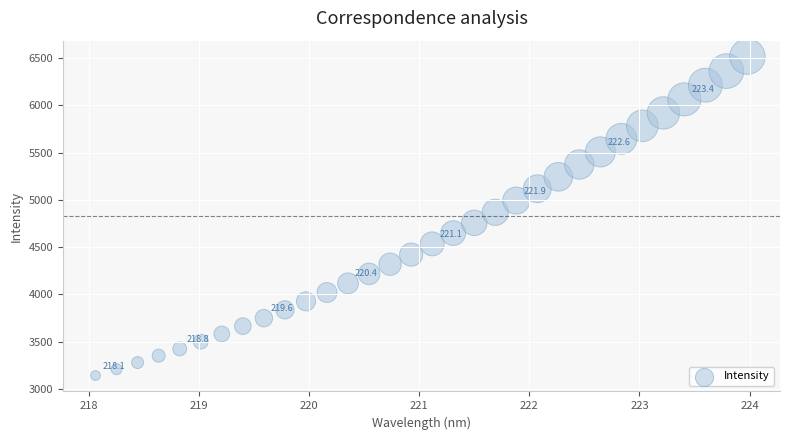

What is the range of Y values (max minus min)?

3375.9